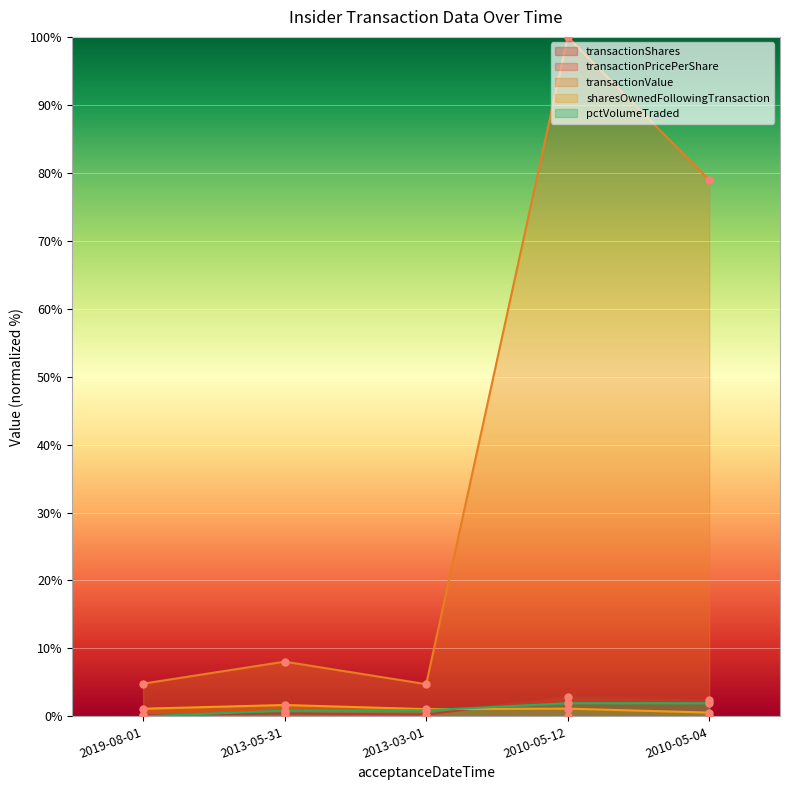

What is the total value across all series at 2019-08-01?

6.1